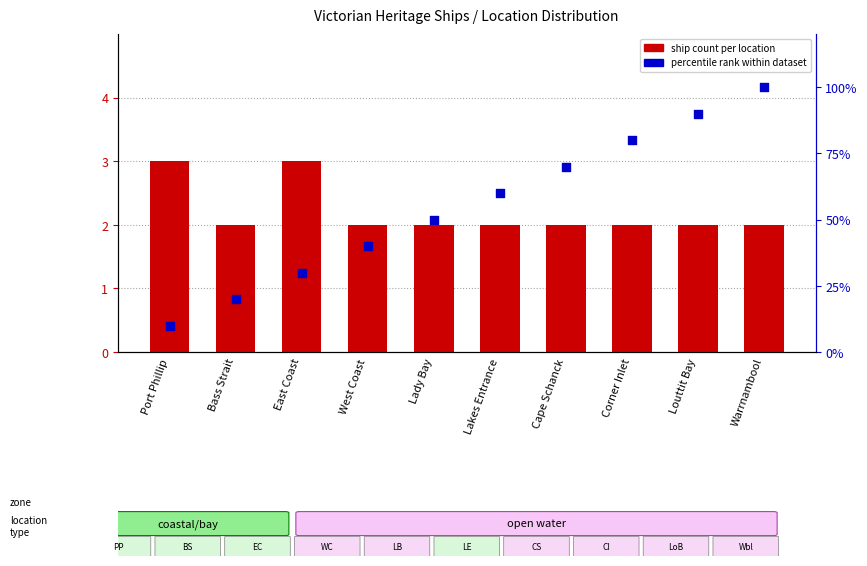

Which series reaches the minimum Y coordinate?

ship count per location